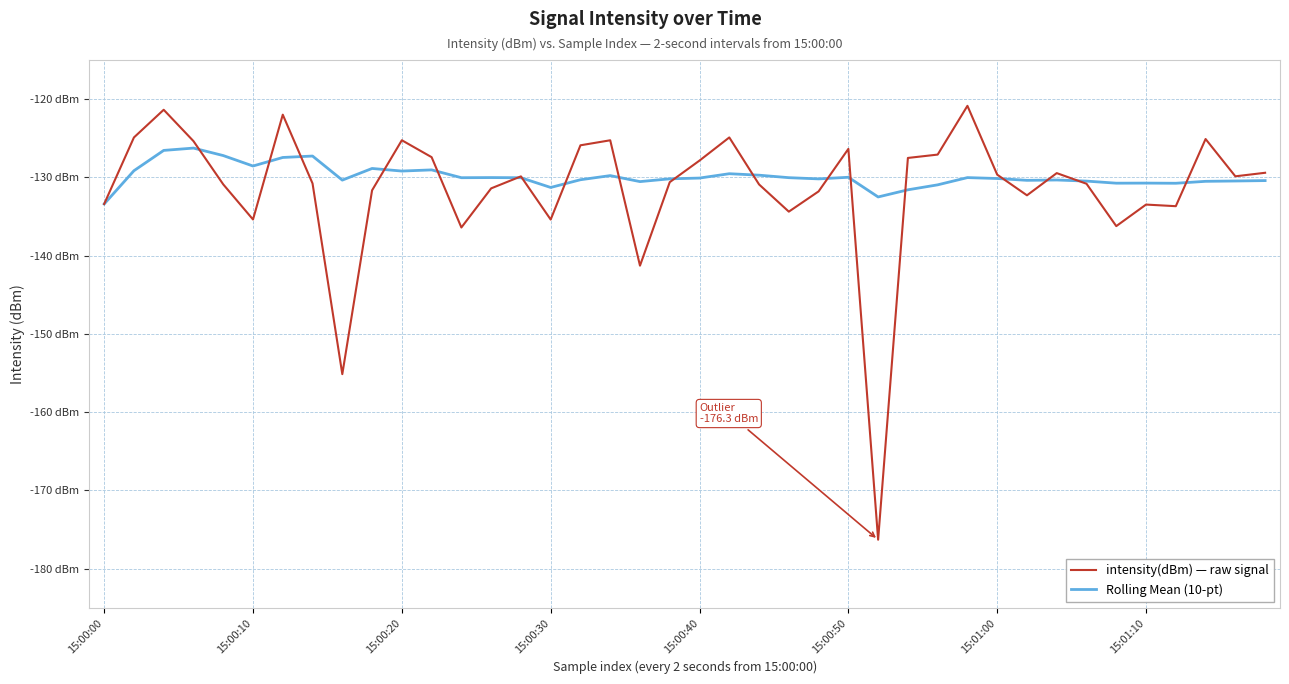

Does the chart display data point markers on the line(s)?

No